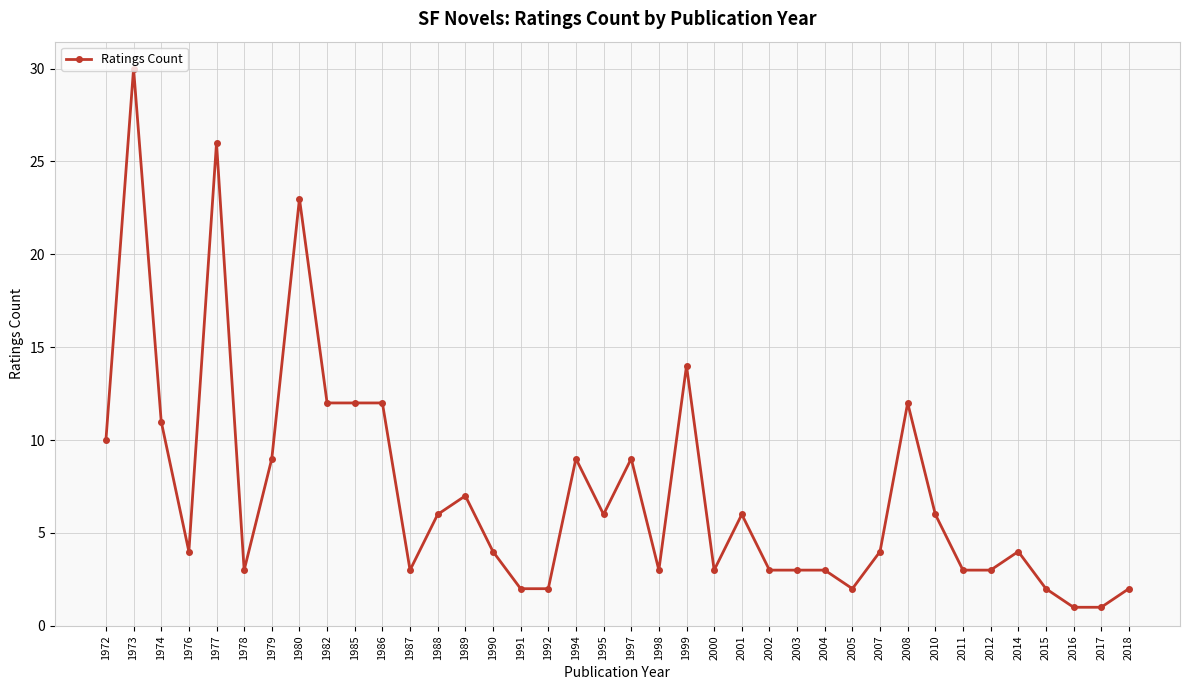

The chart shows a value of 2 at 2015. True or false?

True